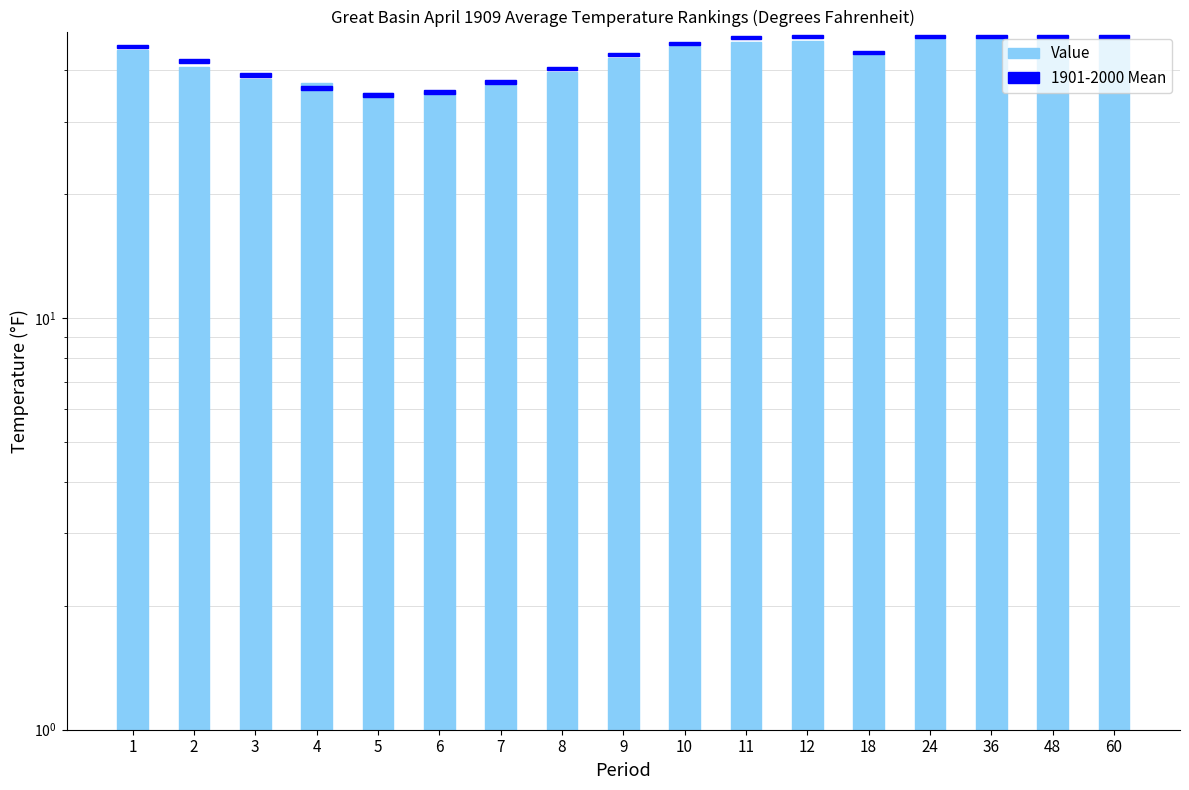

Does the chart contain stacked bars?

No